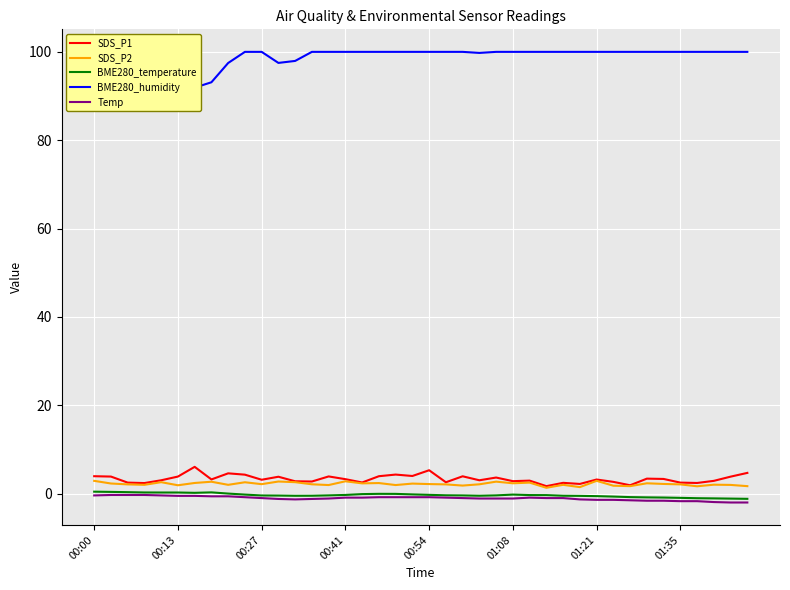

What is the maximum value for SDS_P2?

2.9